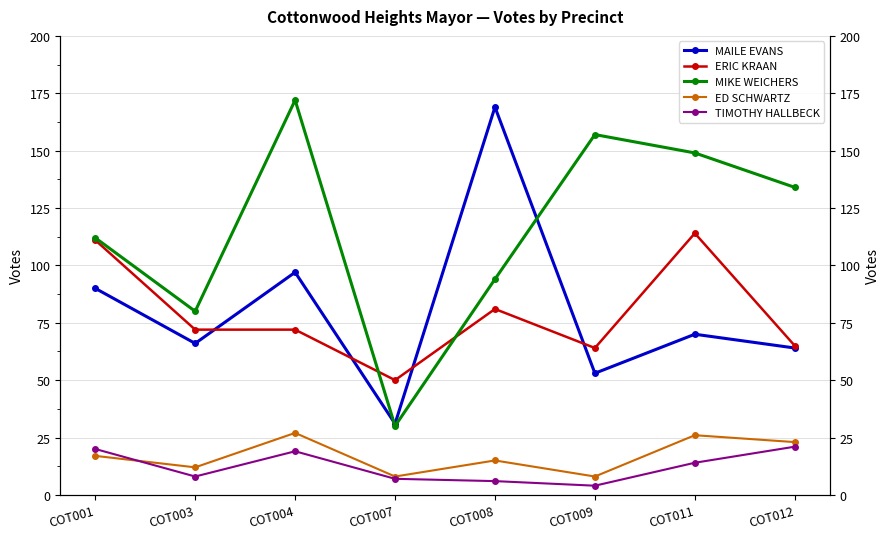

True or false: ED SCHWARTZ and MAILE EVANS intersect in this chart.

False